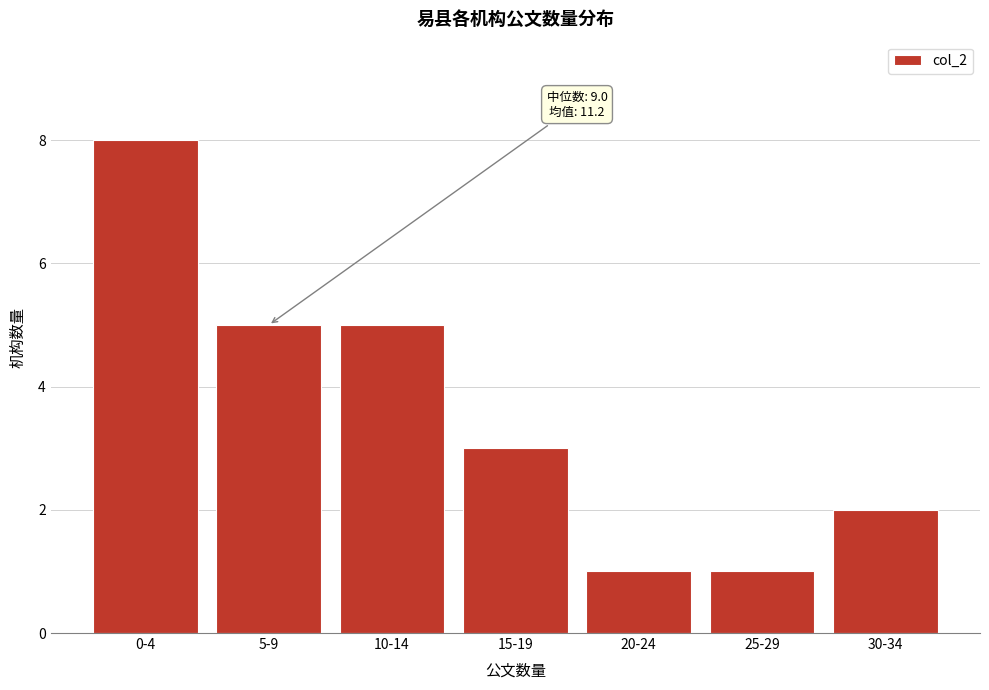

Reading left to right, transcribe all the data shown in this chart.

8	5	5	3	1	1	2